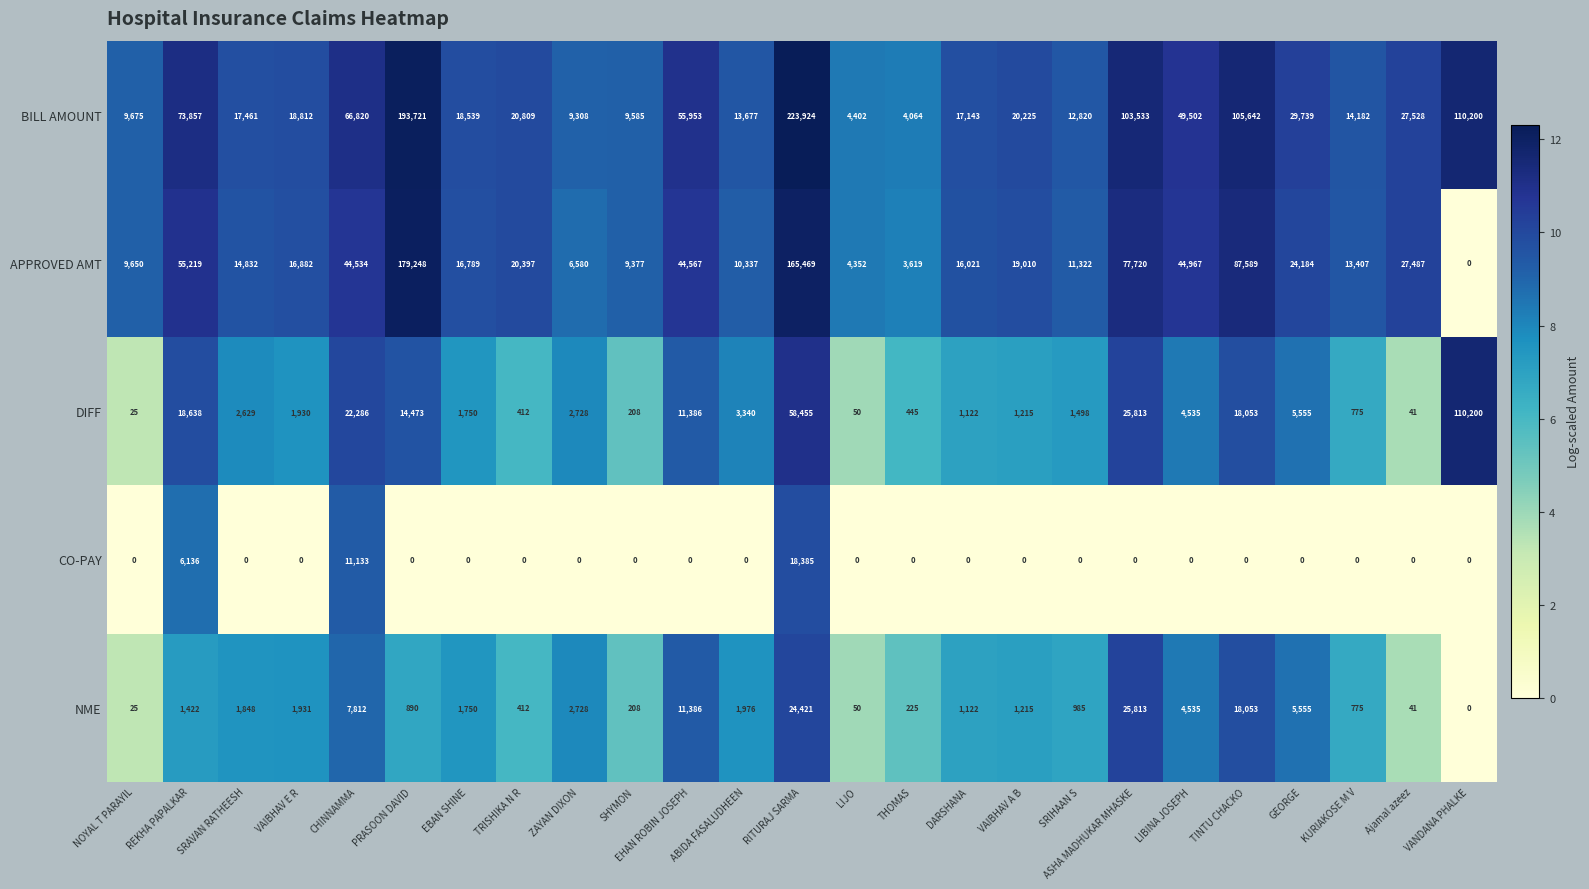

The value of BILL AMOUNT at LIBINA JOSEPH is 49502. True or false?

True